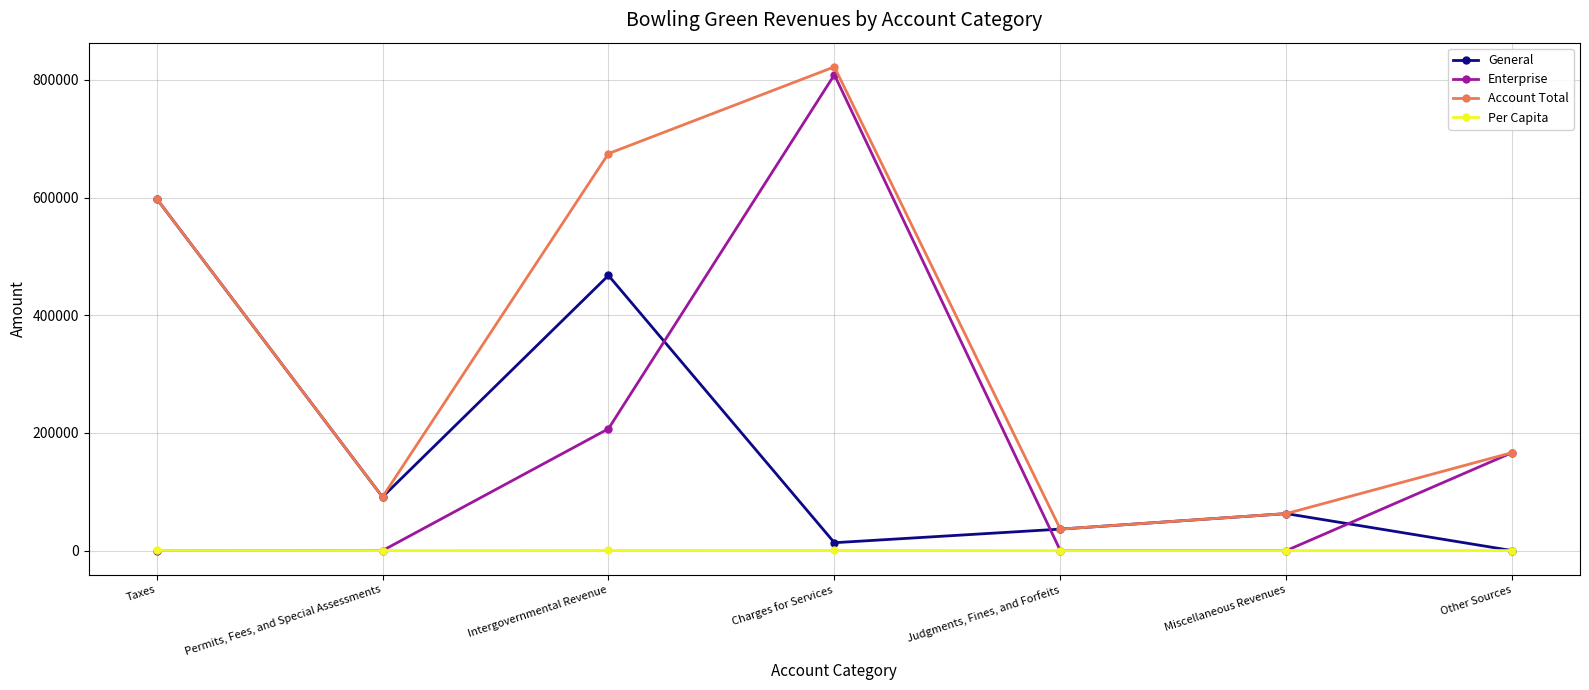

What is the label of the 4th point from the right?

Charges for Services